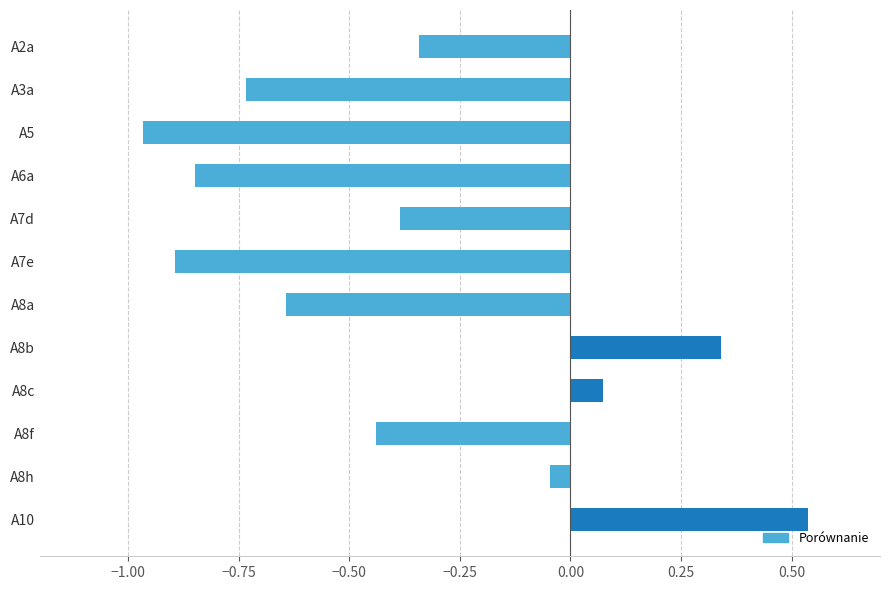

Which label corresponds to the smallest value in the chart?

A5